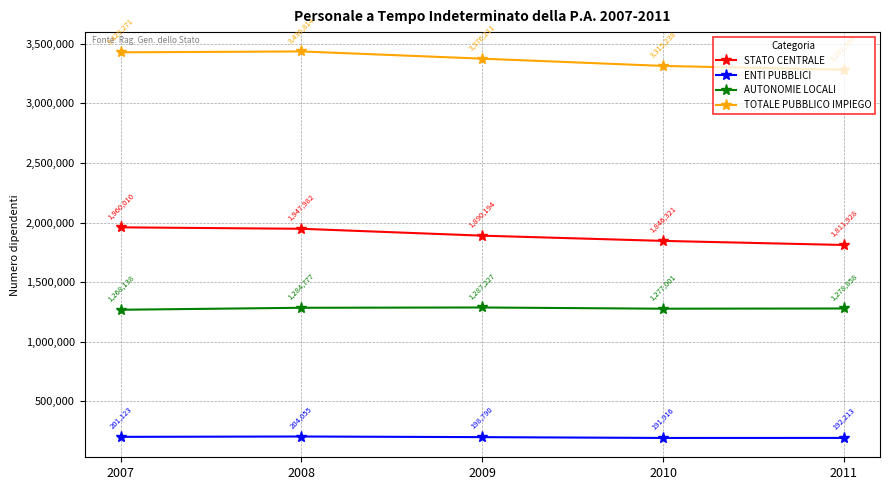

What is the difference between the second highest and second lowest values in the STATO CENTRALE series?

101661